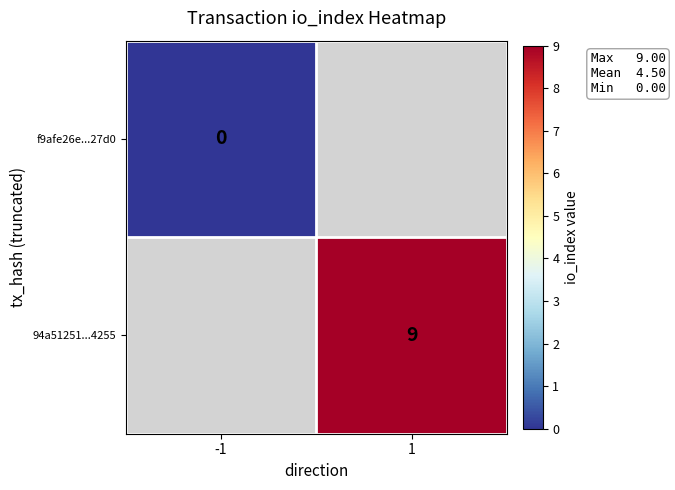

The value of 94a51251...4255 at 1 is 9. True or false?

True